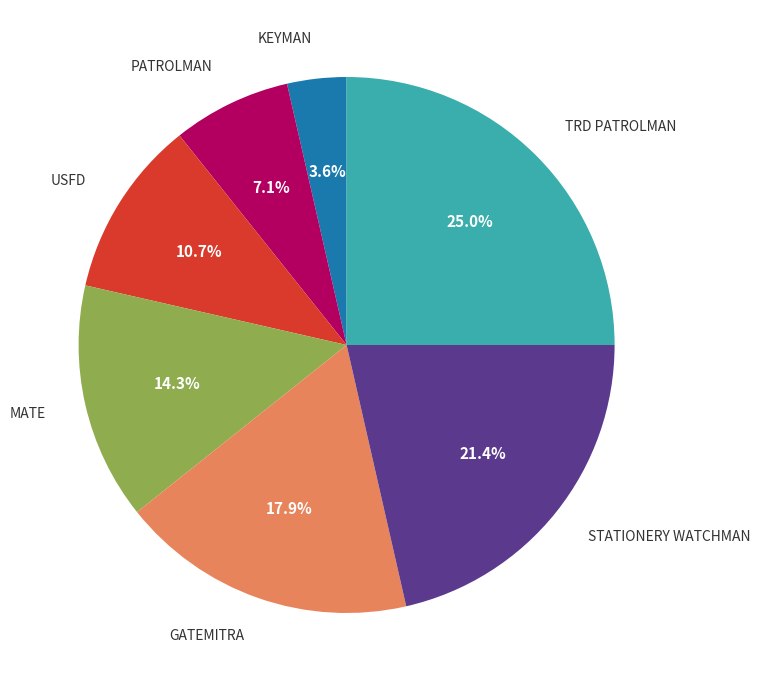

Is there any slice that represents more than half of the pie?

No